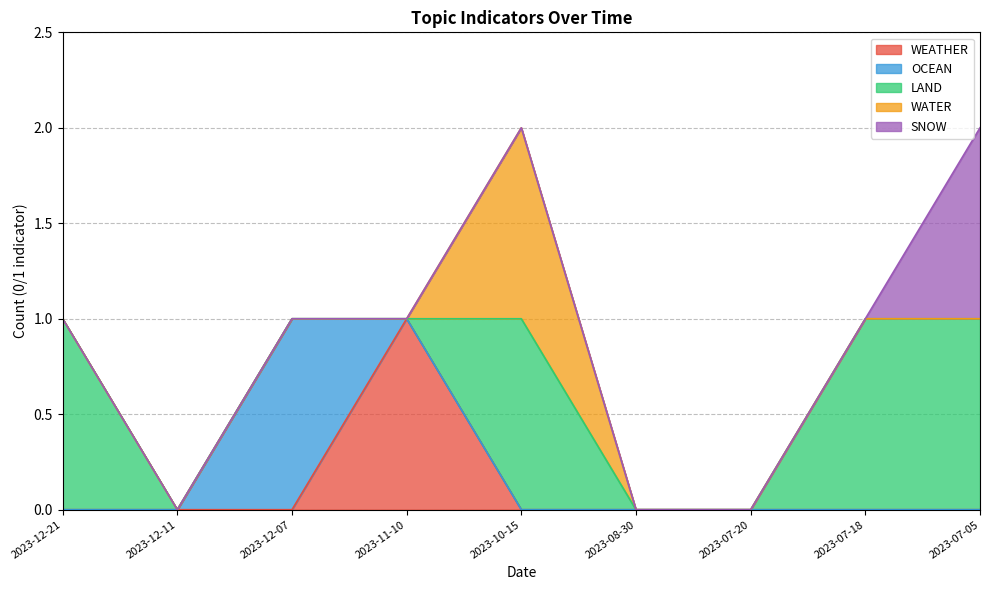

The value of WEATHER at 2023-07-20 is 0. True or false?

True